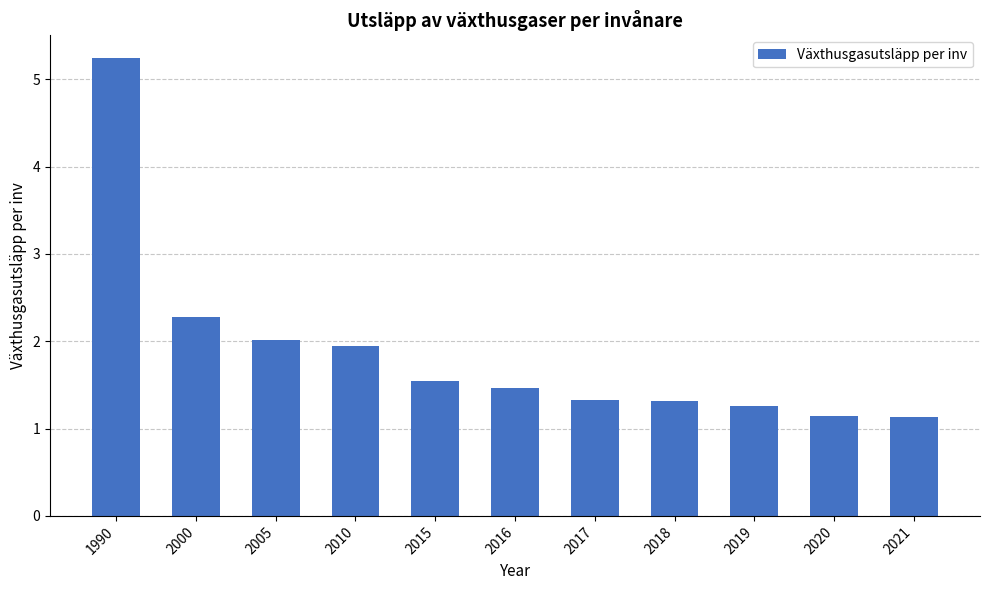

What is the sum of all values?

20.7